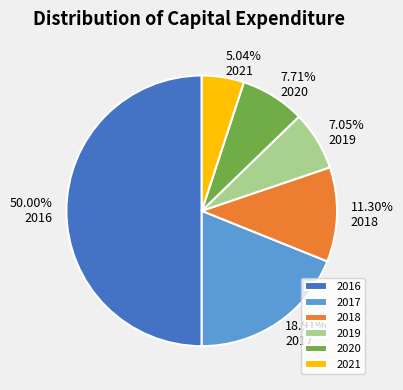

Do 2019 and 2017 together represent more than half of the pie?

No